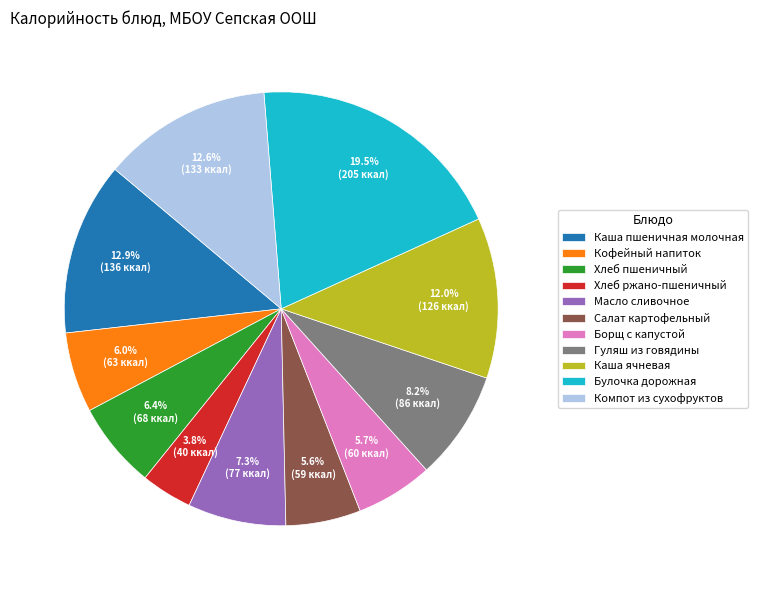

What is the ratio of the value at Кофейный напиток to the value at Гуляш из говядины?

0.7